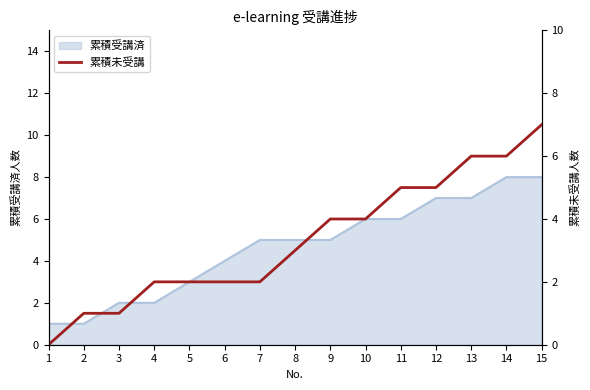

True or false: there are more than 1 points higher than both neighbors.

False